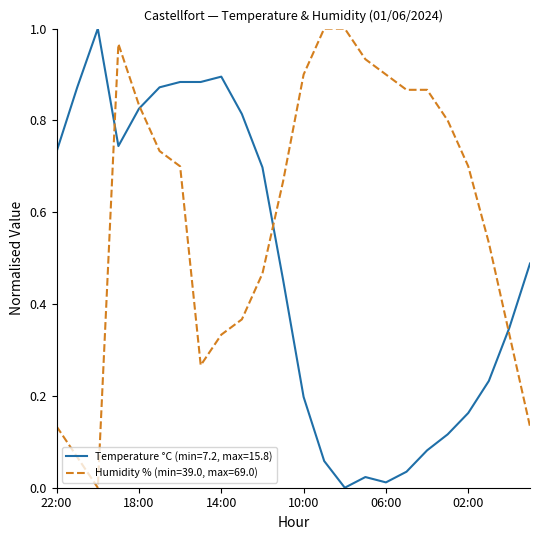

Rank the series by their average value, from lowest to highest.

Temperature °C (min=7.2, max=15.8), Humidity % (min=39.0, max=69.0)